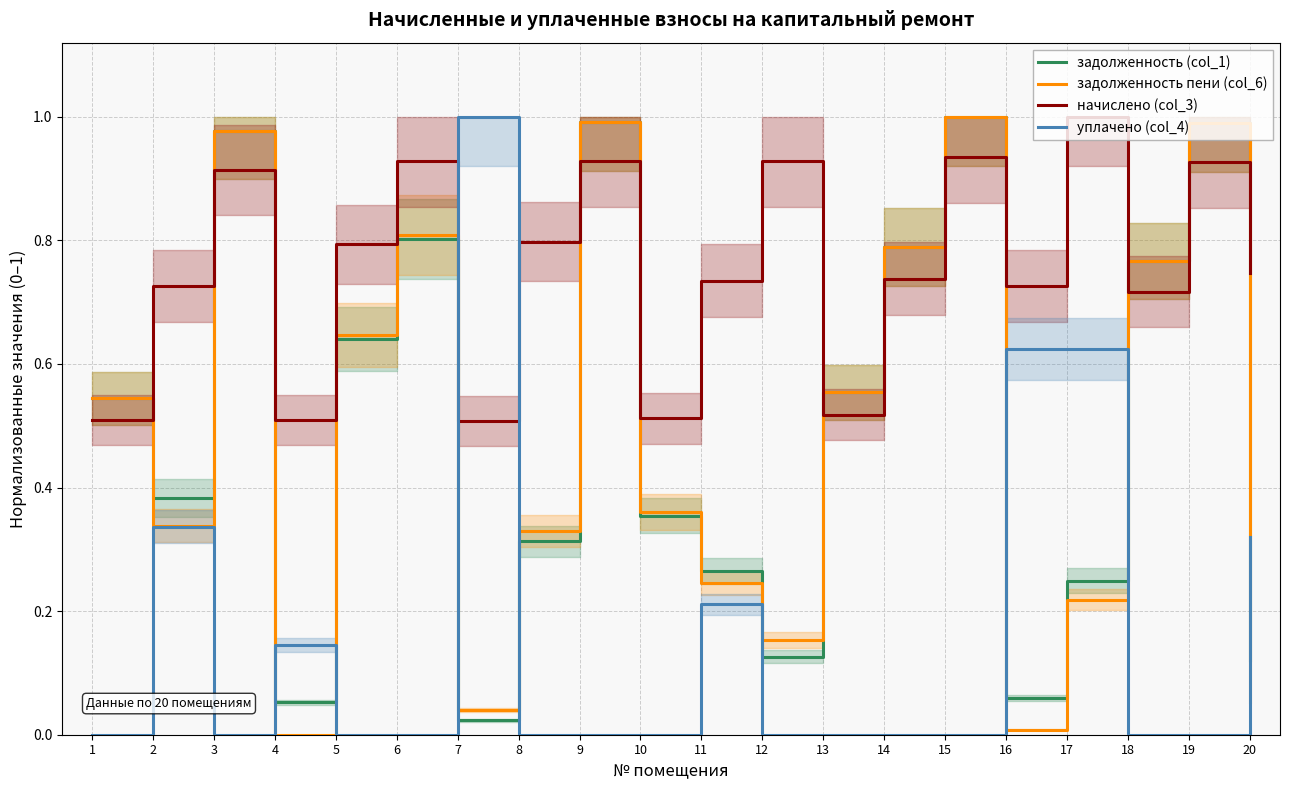

At which category is the sum across all series the highest?

15